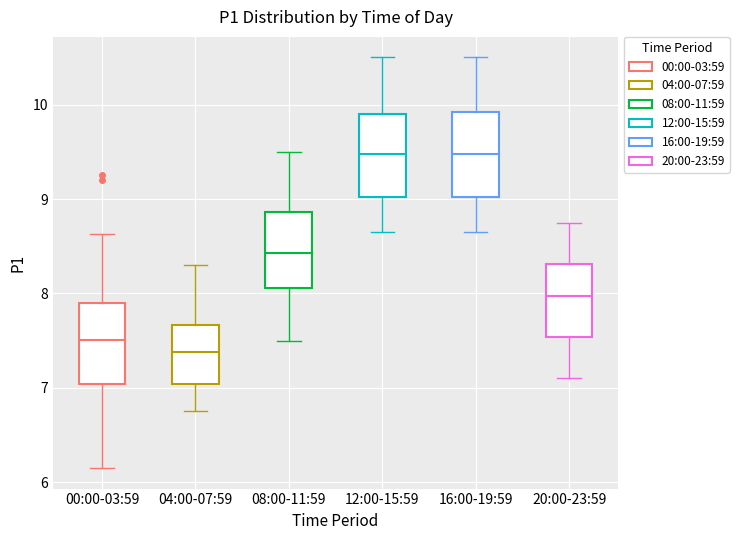

Which box has the lowest median line?

04:00-07:59